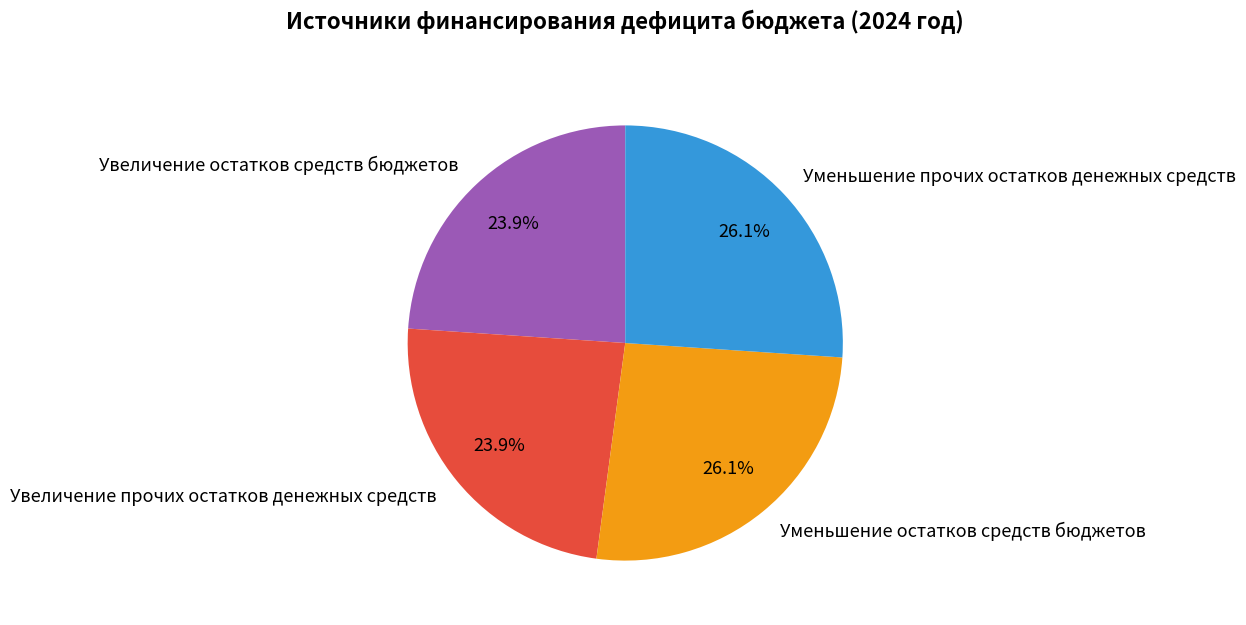

To the nearest percent, what is the average slice percentage?

25%